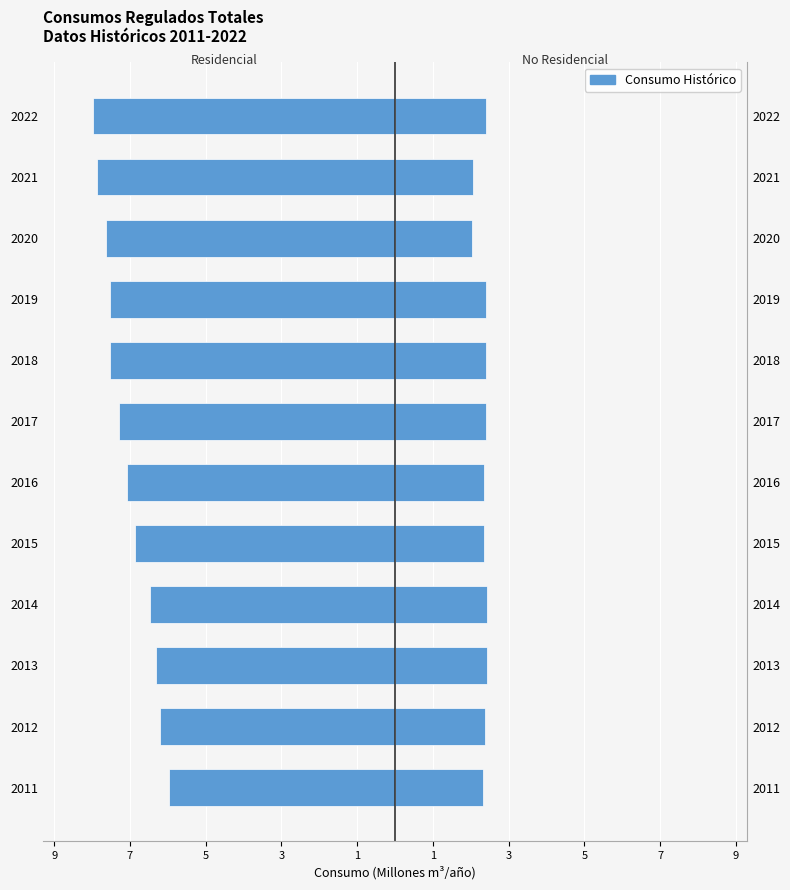

How many data points does each series have?

12